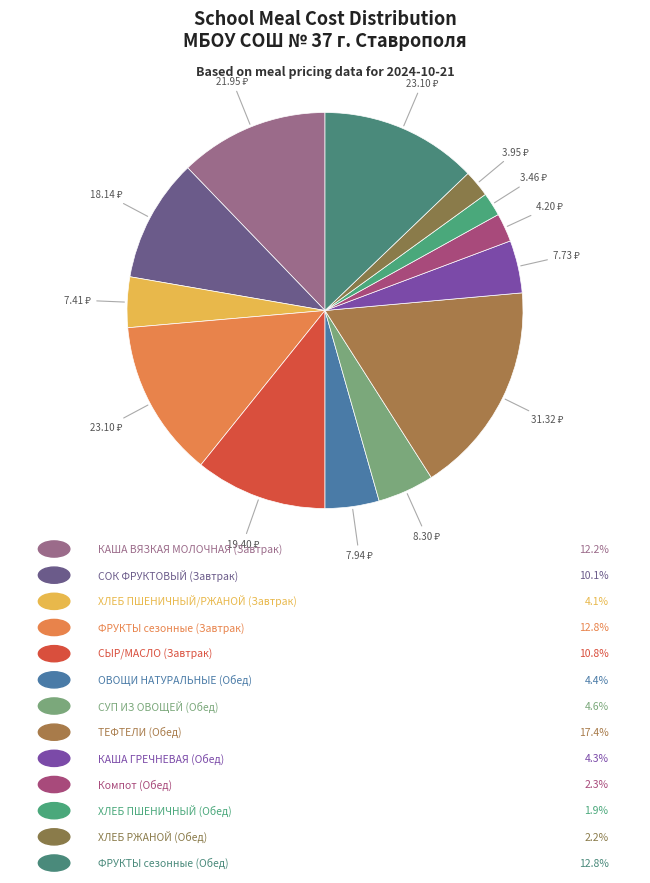

What is the smallest slice in the pie chart?

ХЛЕБ ПШЕНИЧНЫЙ (Обед)